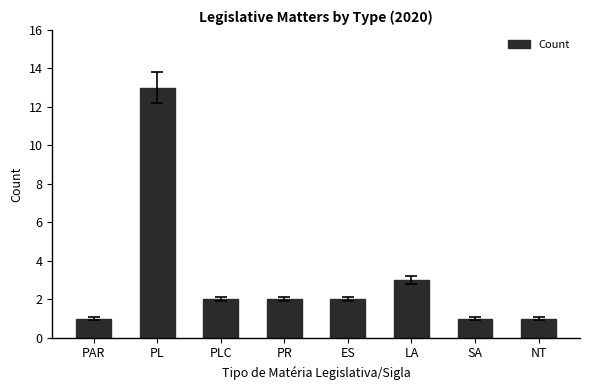

Which category has the highest value across all series?

PL